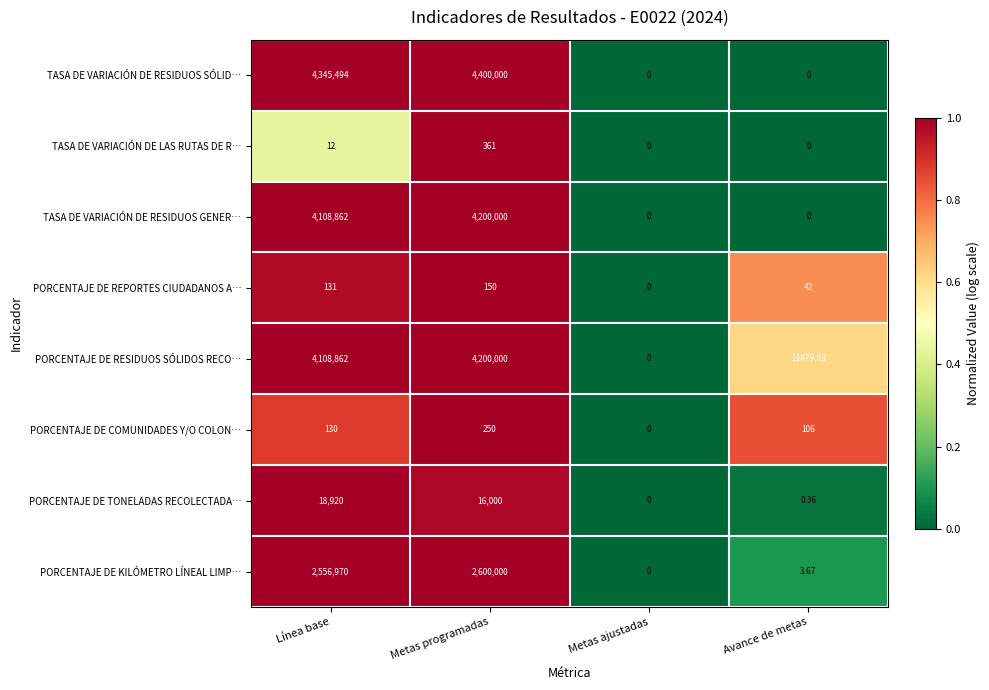

Rank the categories by PORCENTAJE DE COMUNIDADES Y/O COLON… value from highest to lowest.

Metas programadas, Línea base, Avance de metas, Metas ajustadas